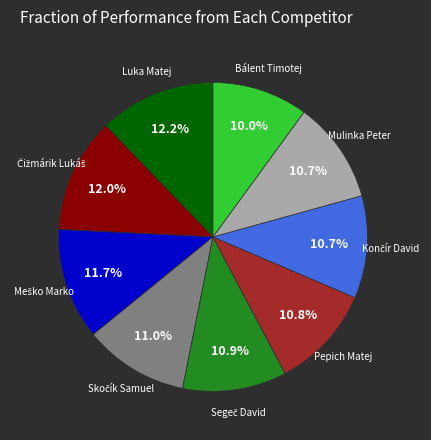

Is there a majority slice in this chart?

No